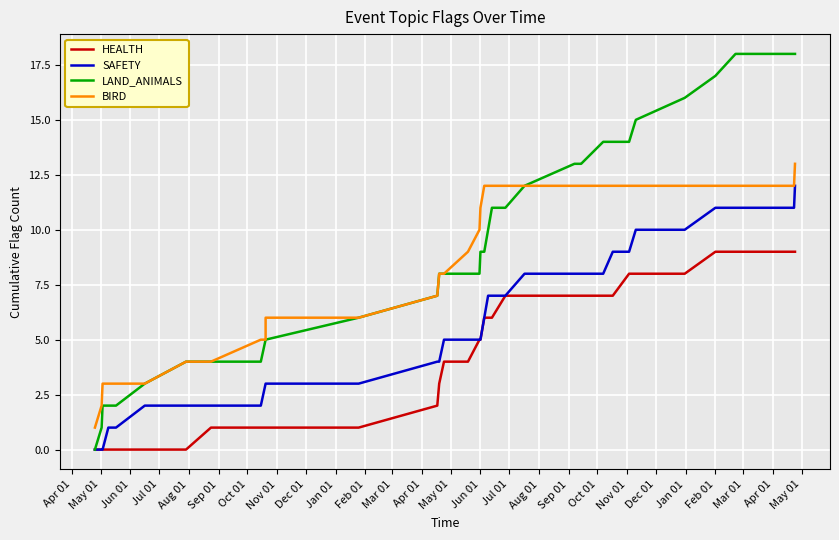

How many values in HEALTH are above zero?

28